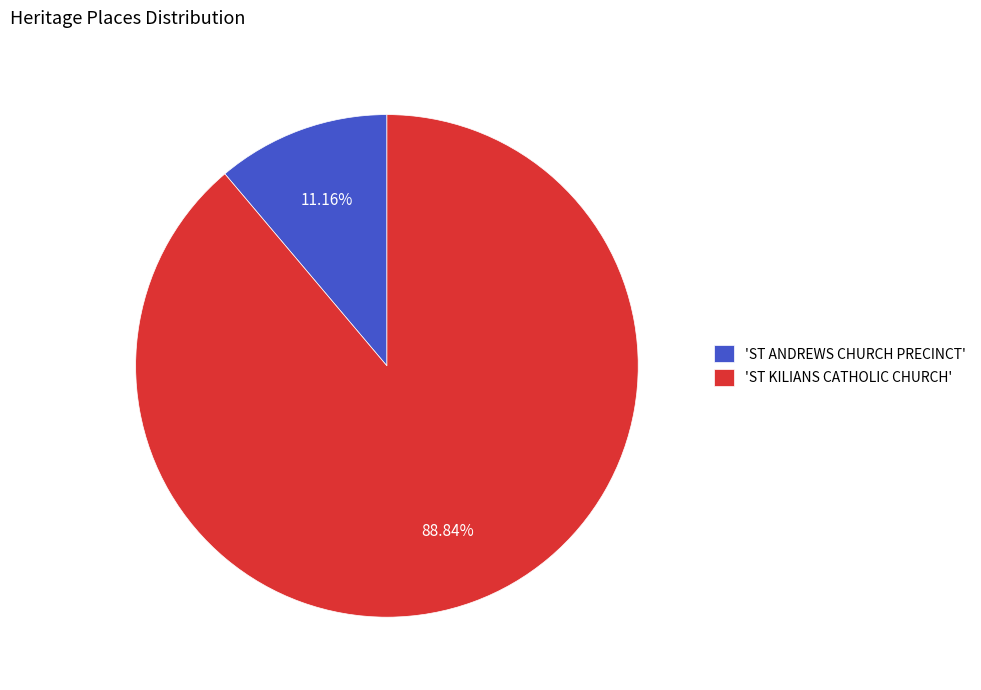

How many slices are in this pie chart?

2